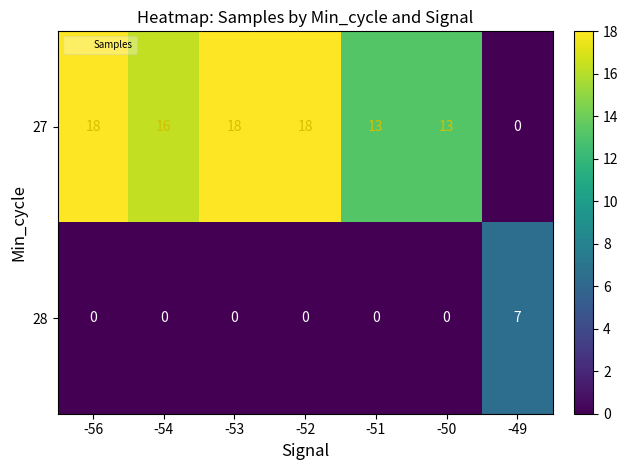

What is the average value of the 27 series?

14